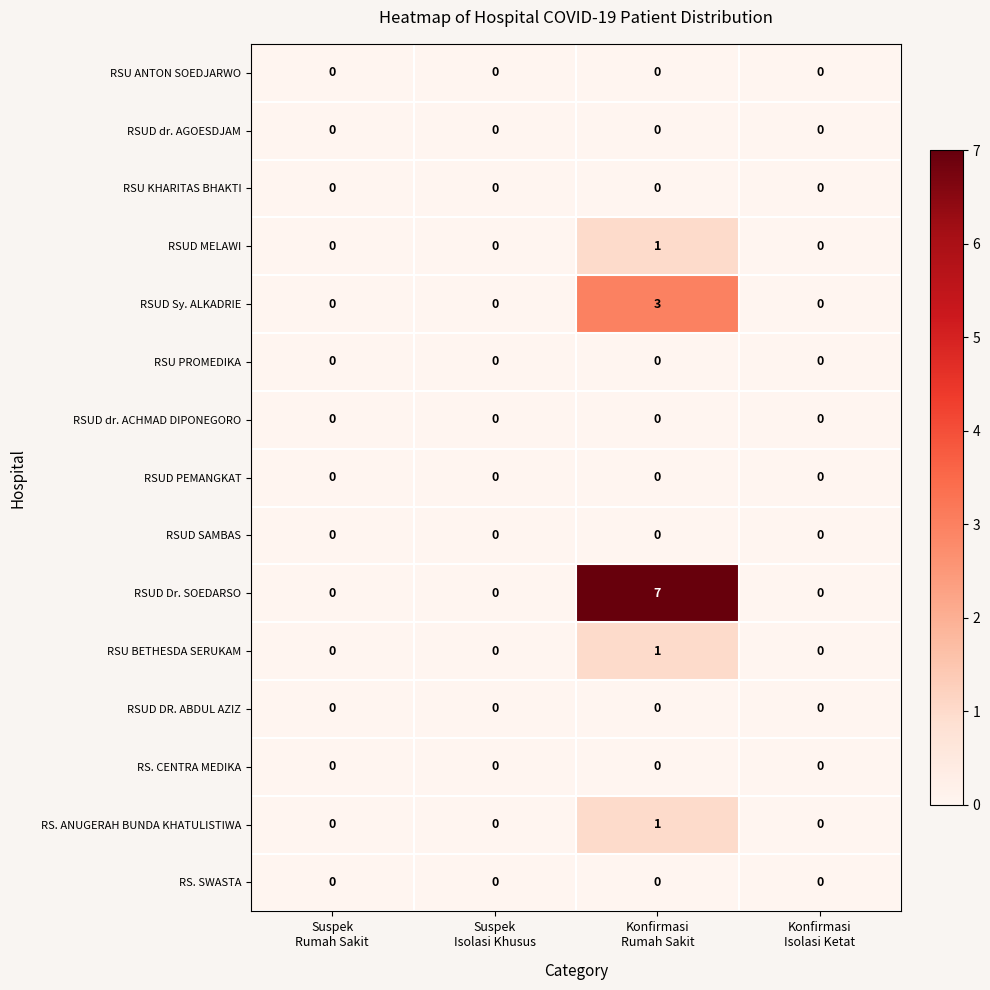

What is the greatest value displayed?

7